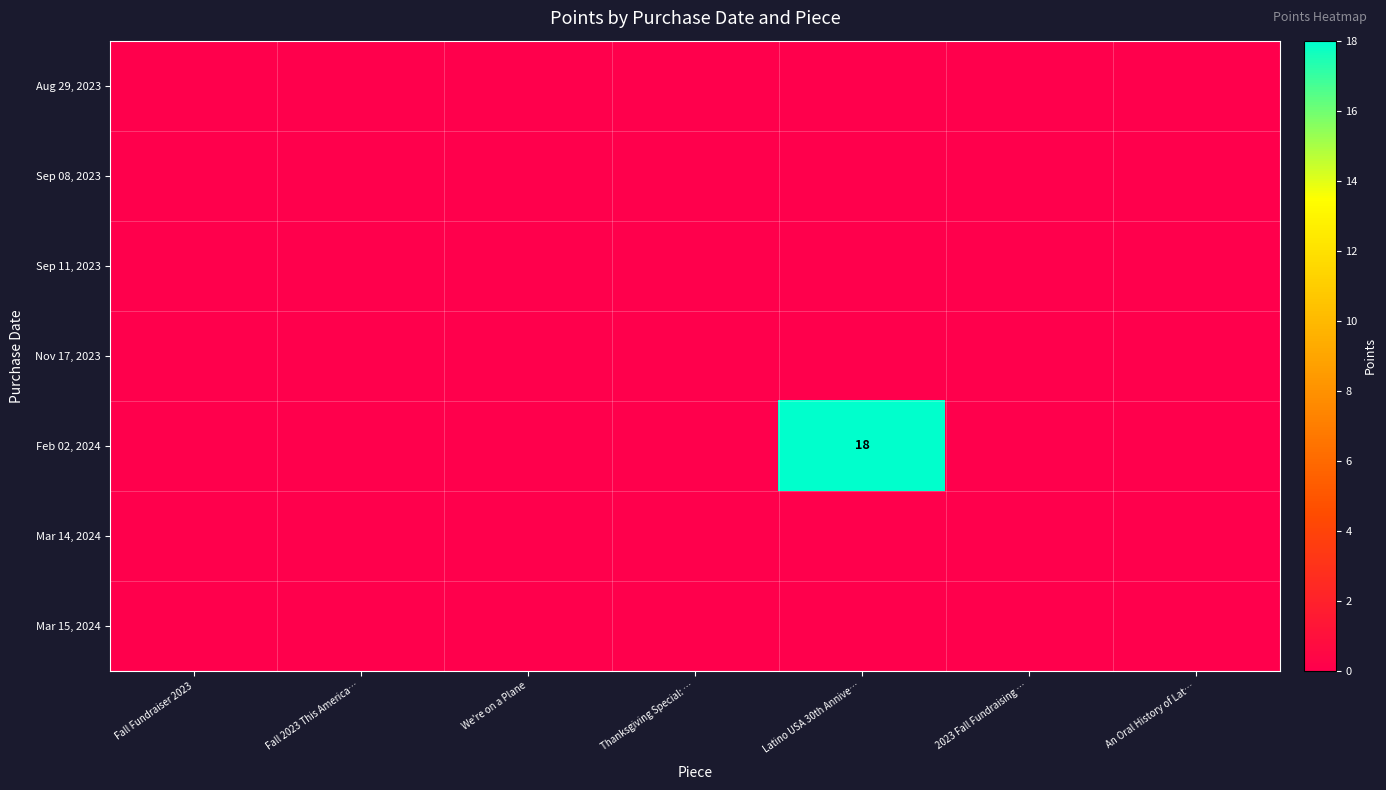

True or false: Feb 02, 2024 has a value of 18 at Latino USA 30th Annive….

True